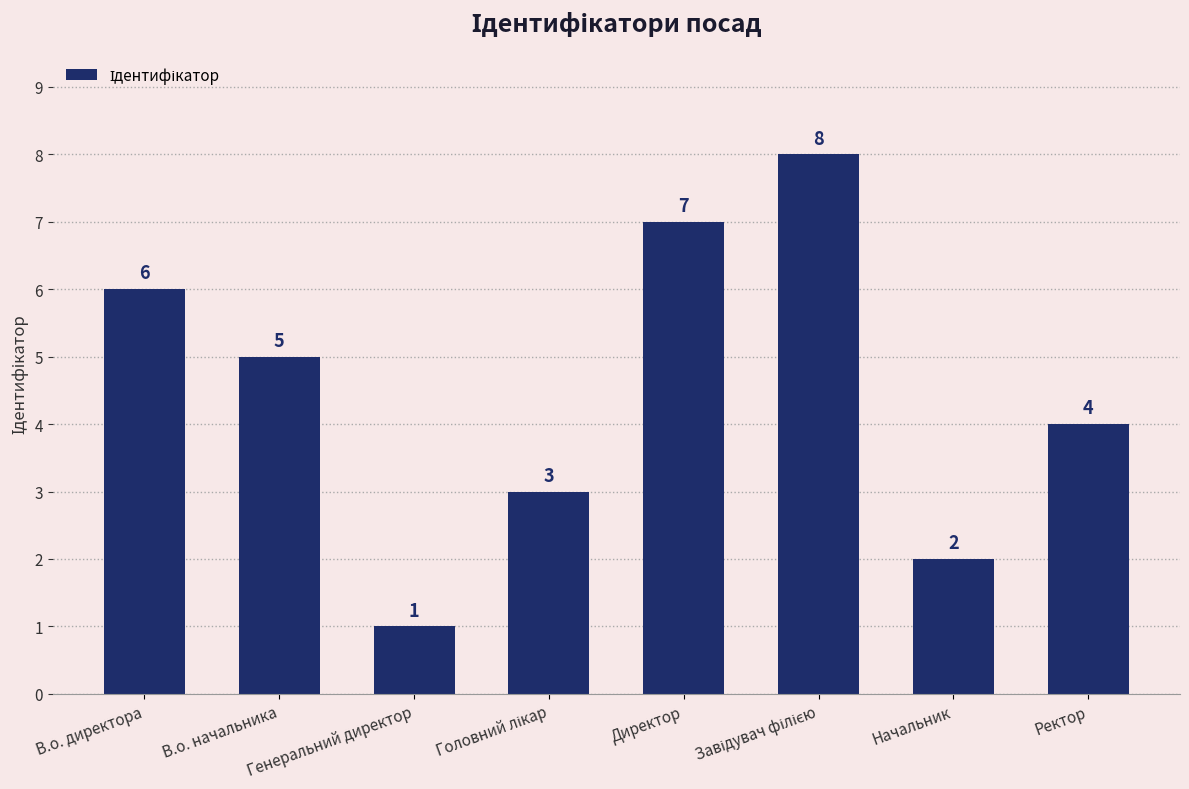

Where is the data nearest to the value 4?

Ректор